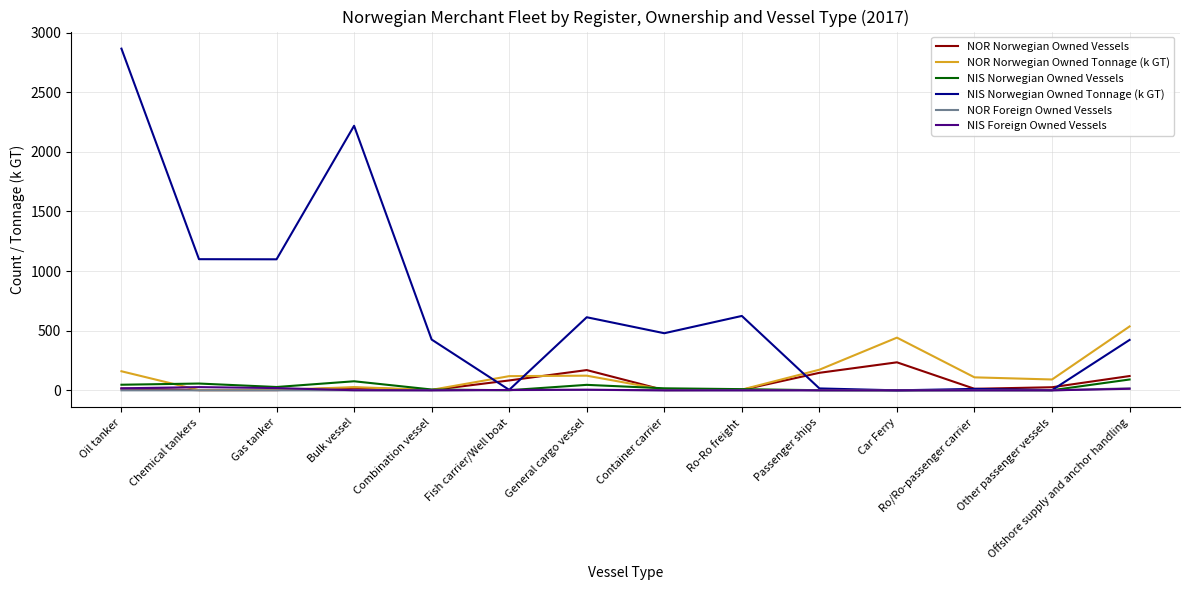

How many lines are shown in the chart?

6